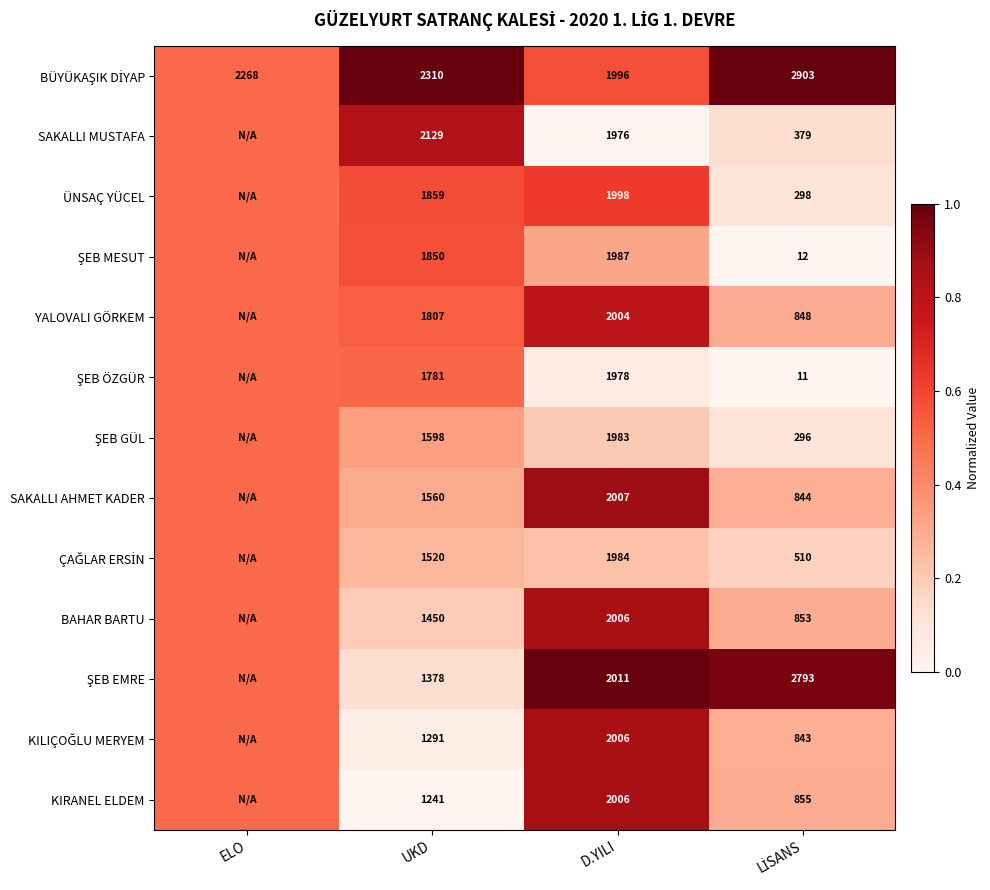

True or false: ÜNSAÇ YÜCEL has a value of 2925.1 at D.YILI.

False